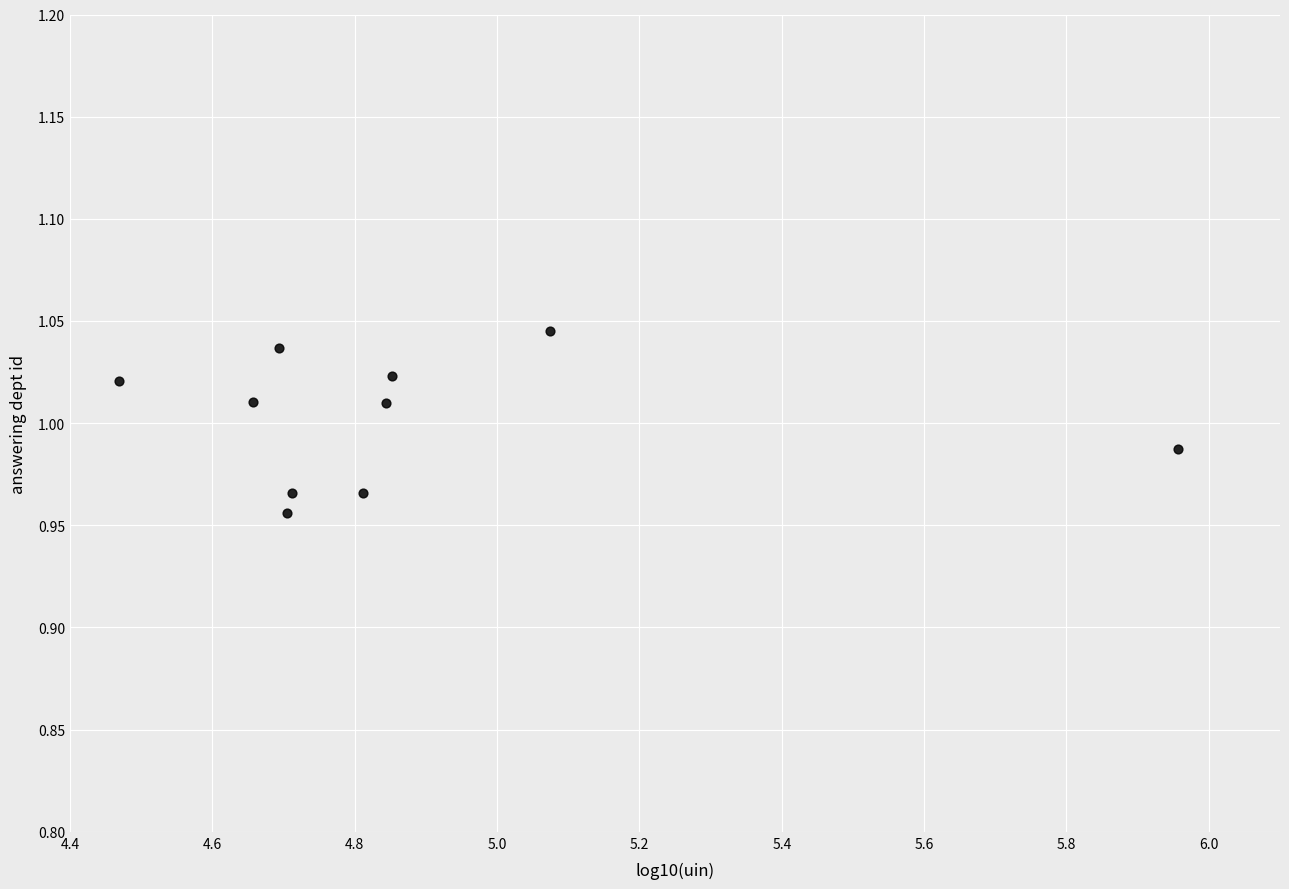

What is the range of X values (max minus min)?

1.5